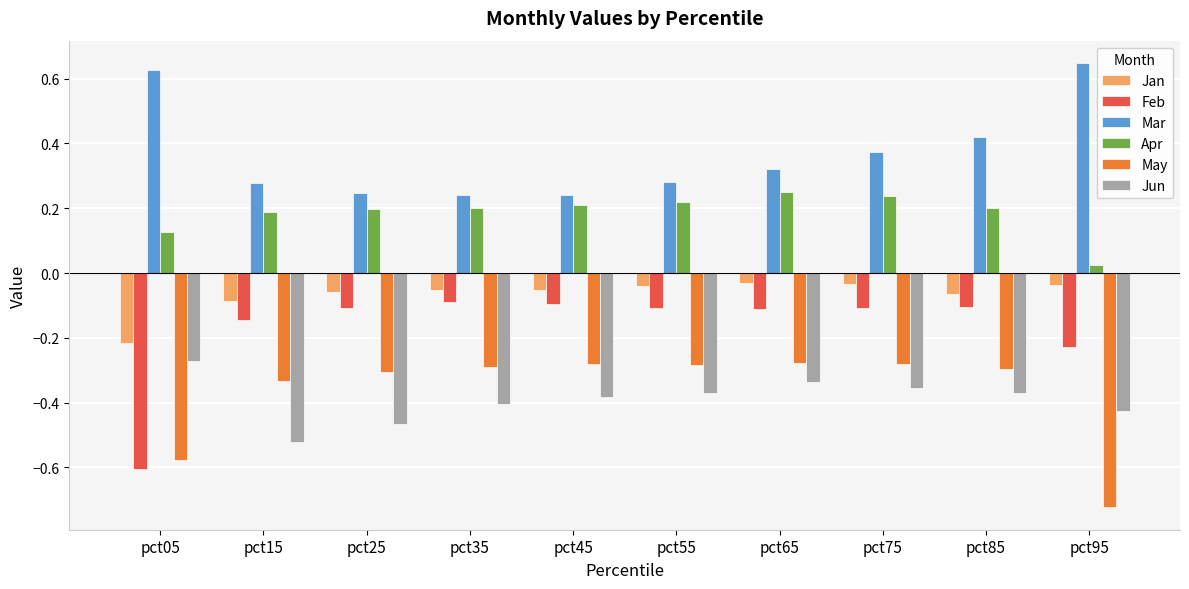

The value of Jun at pct65 is -0.5. True or false?

False